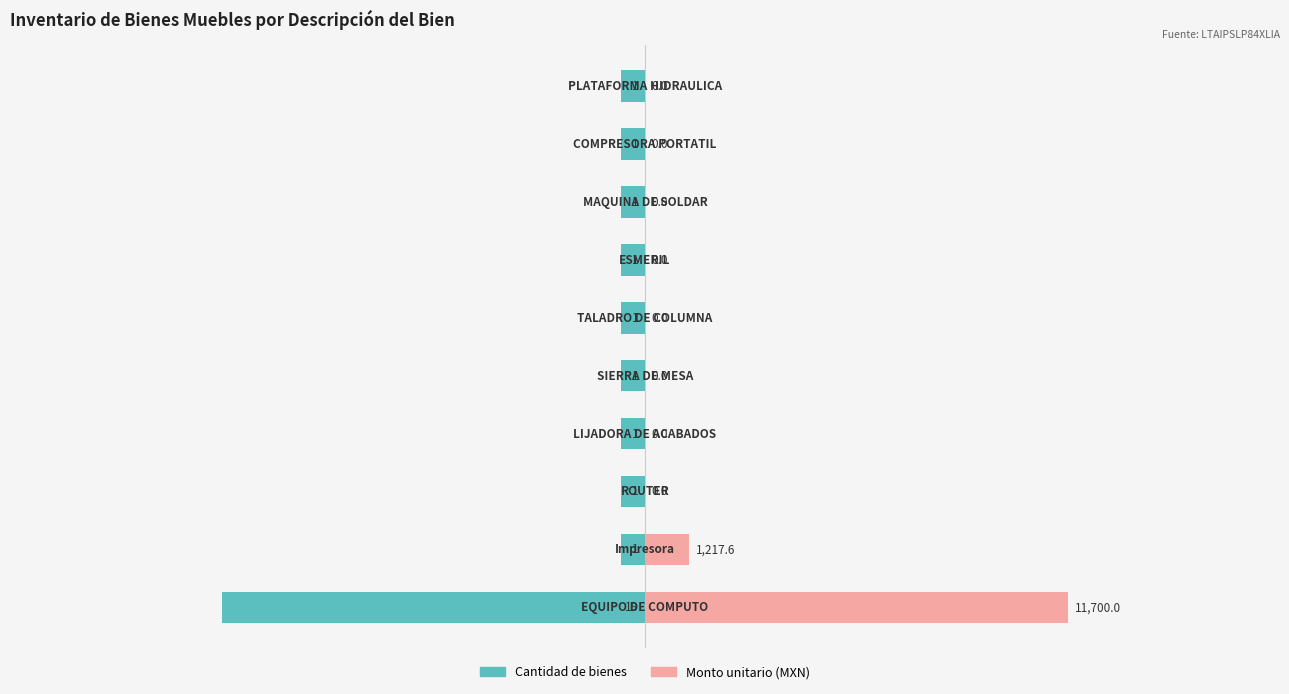

How many bars are there in each group?

2